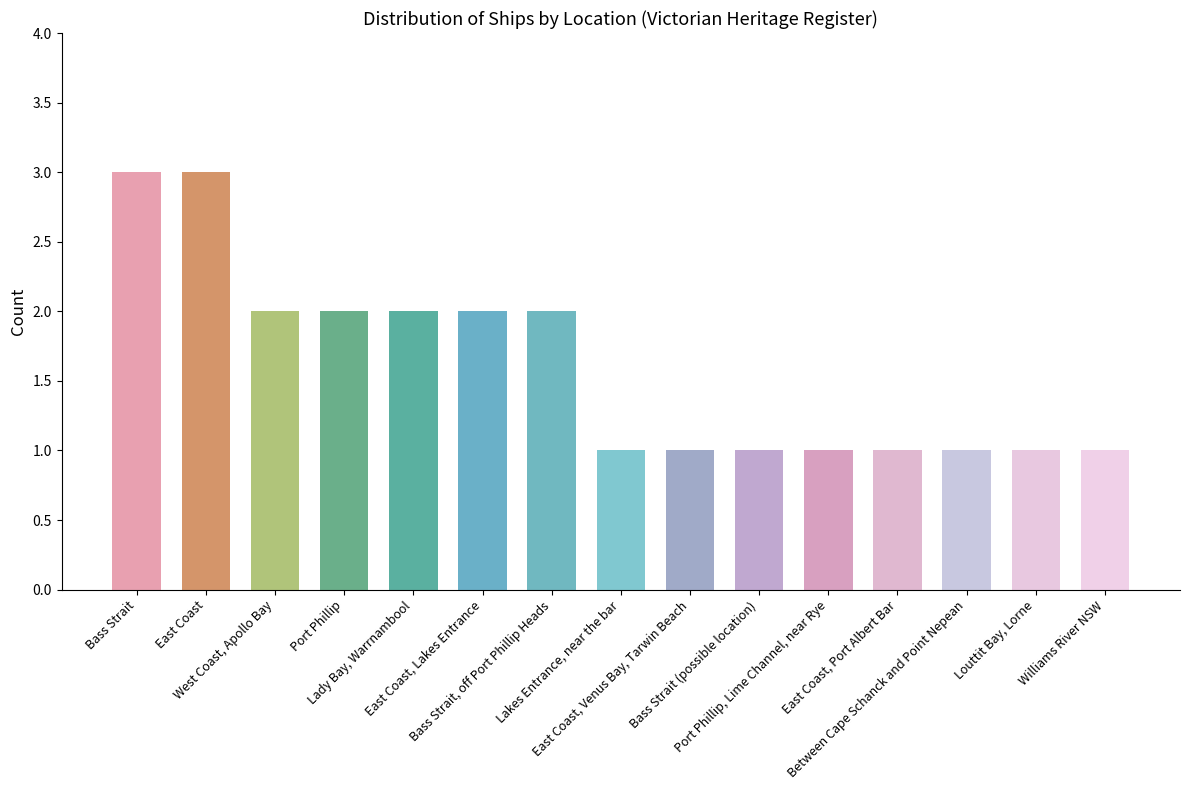

Does the chart contain any negative values?

No